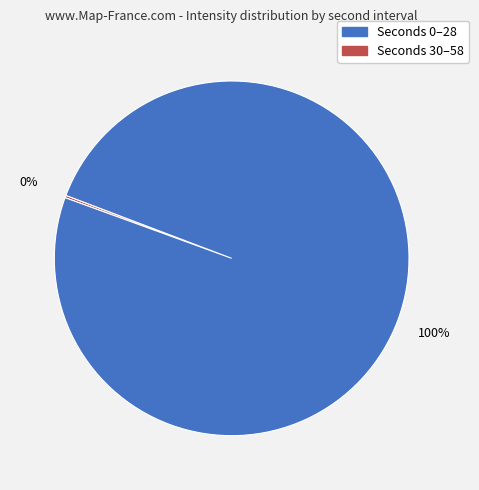

Does any single category account for the majority?

Yes